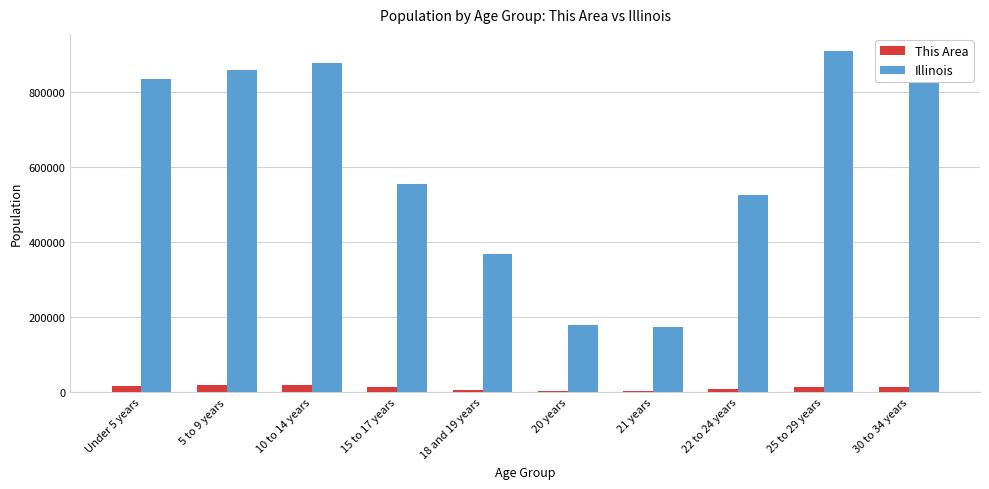

How many groups of bars are there?

10